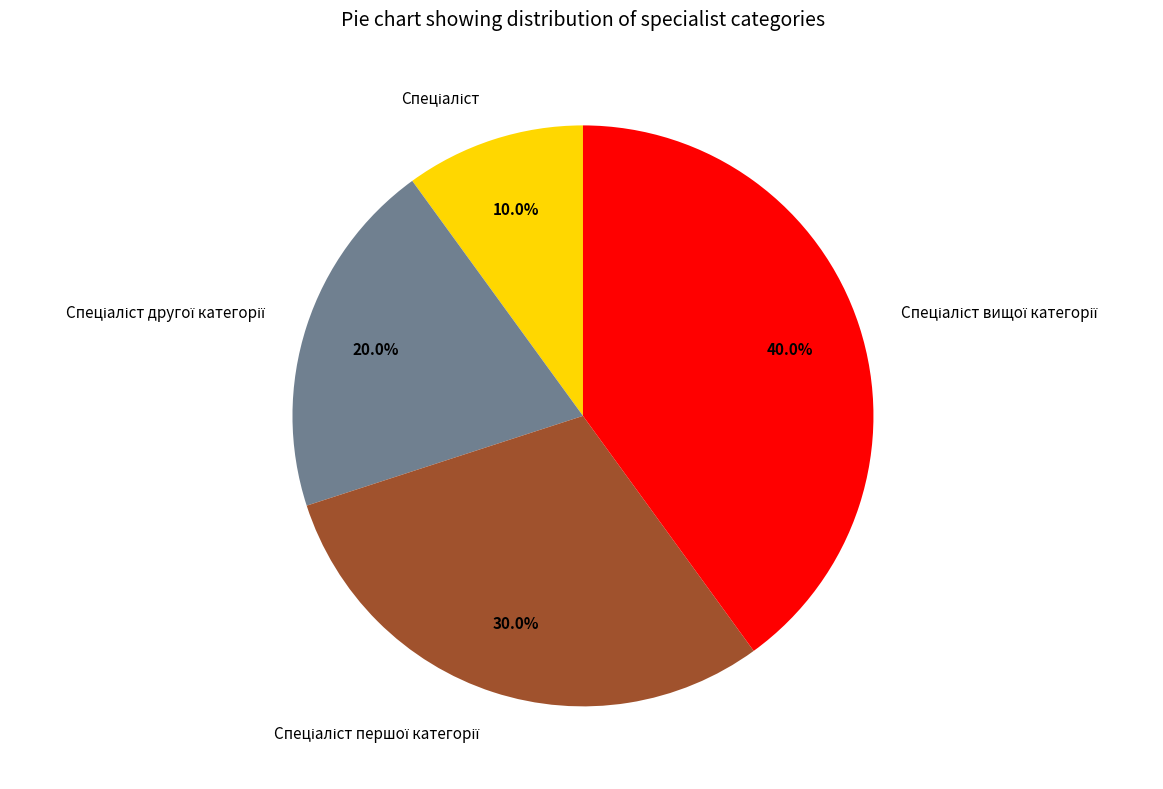

Is there a majority slice in this chart?

No